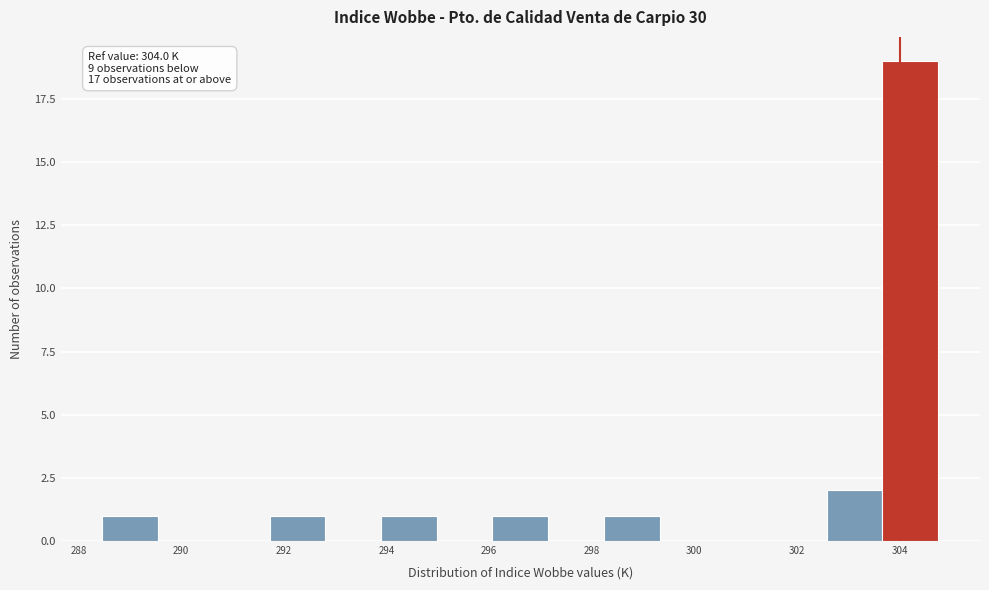

Which range on the x-axis has the tallest bar?

303.6 to 304.8